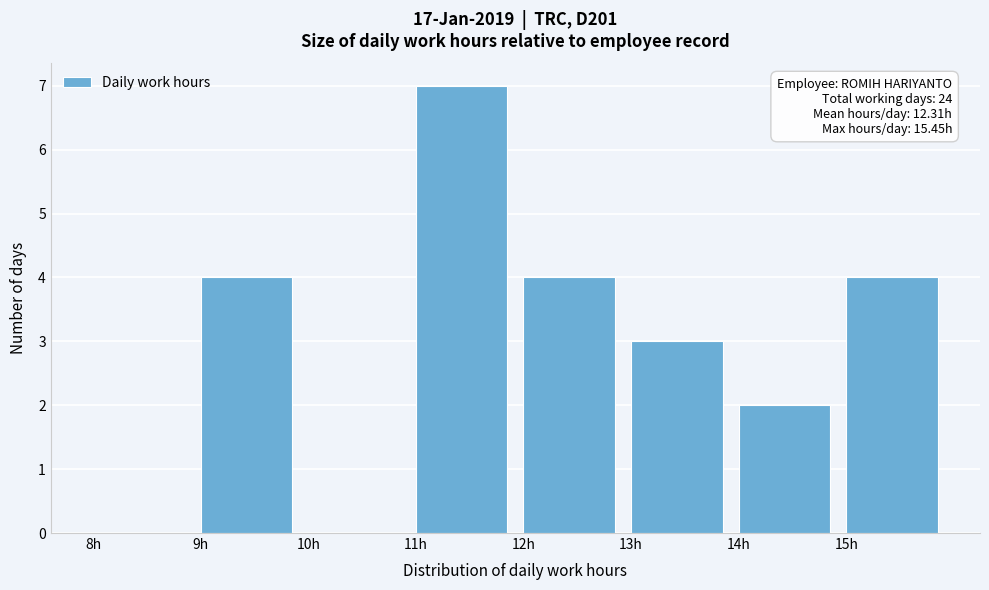

Over which range of the x-axis is the bar tallest?

11 to 12